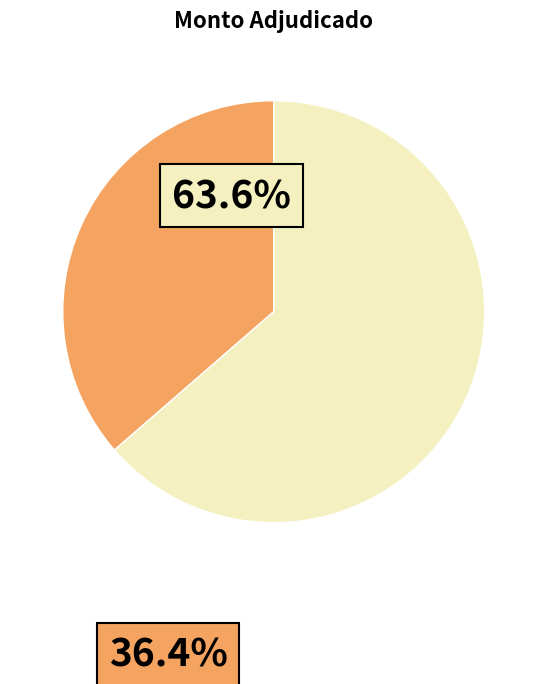

How many slices are in this pie chart?

2